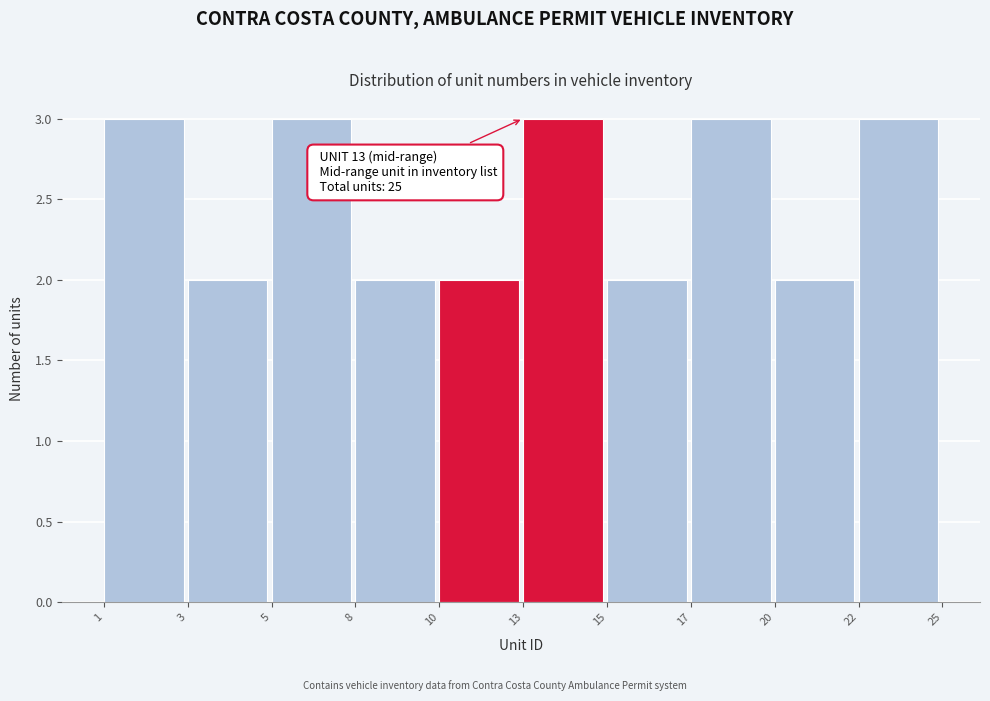

Reading left to right, transcribe all the data shown in this chart.

3	2	3	2	2	3	2	3	2	3